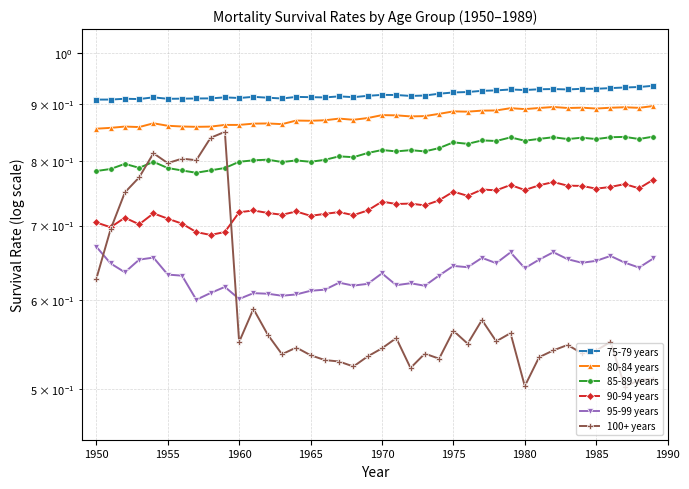

What is the sum of all 75-79 years values?

36.7